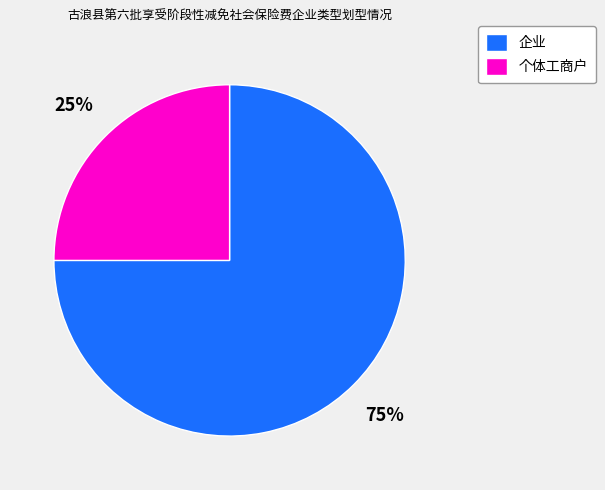

Between 个体工商户 and 企业, which is larger?

企业